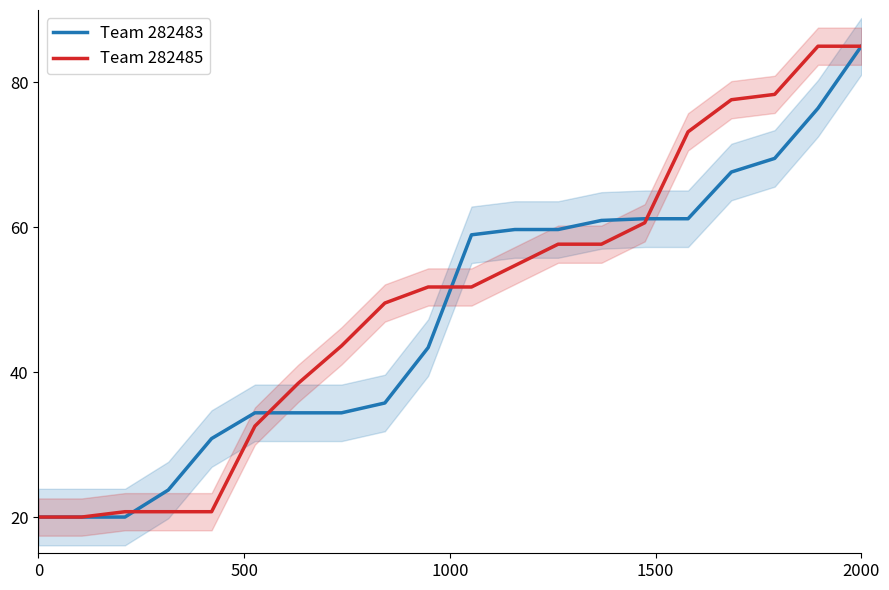

How many lines are shown in the chart?

2